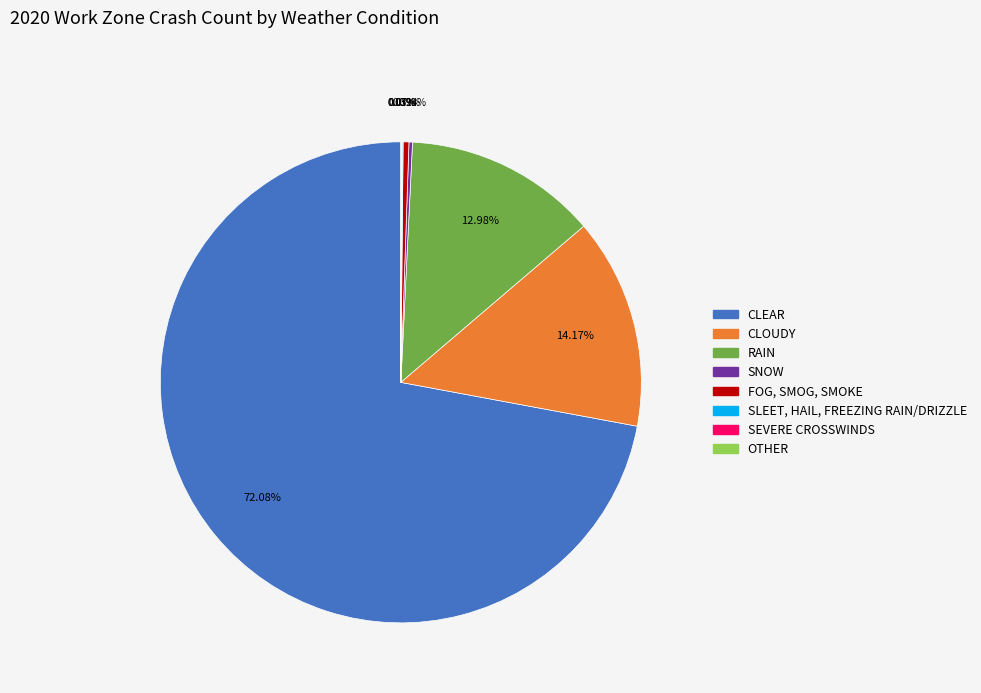

Is there any slice that represents more than half of the pie?

Yes